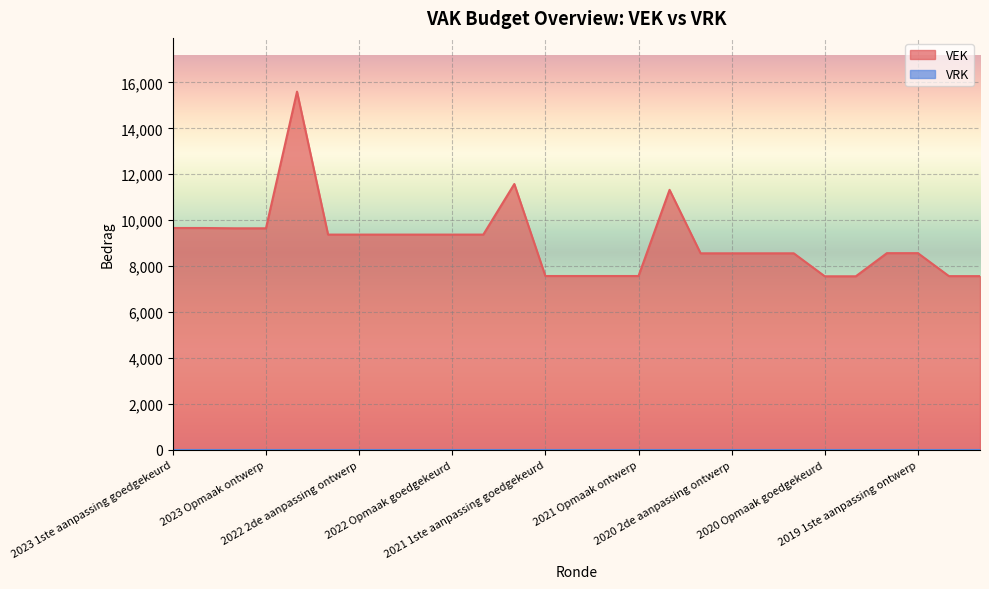

Does the chart display data point markers on the line(s)?

No